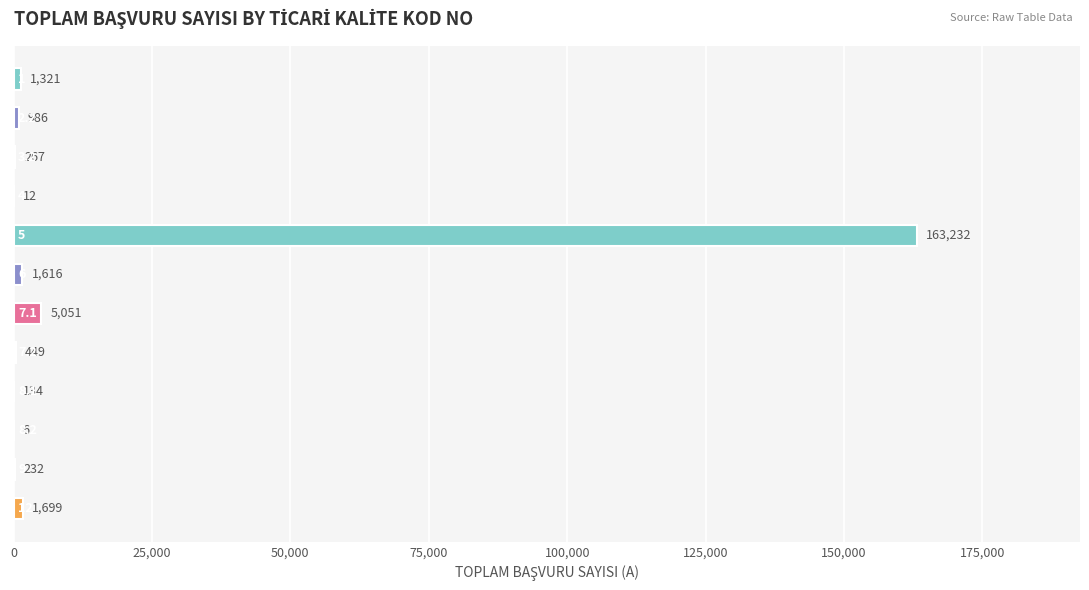

What is the sum of all values?

175005